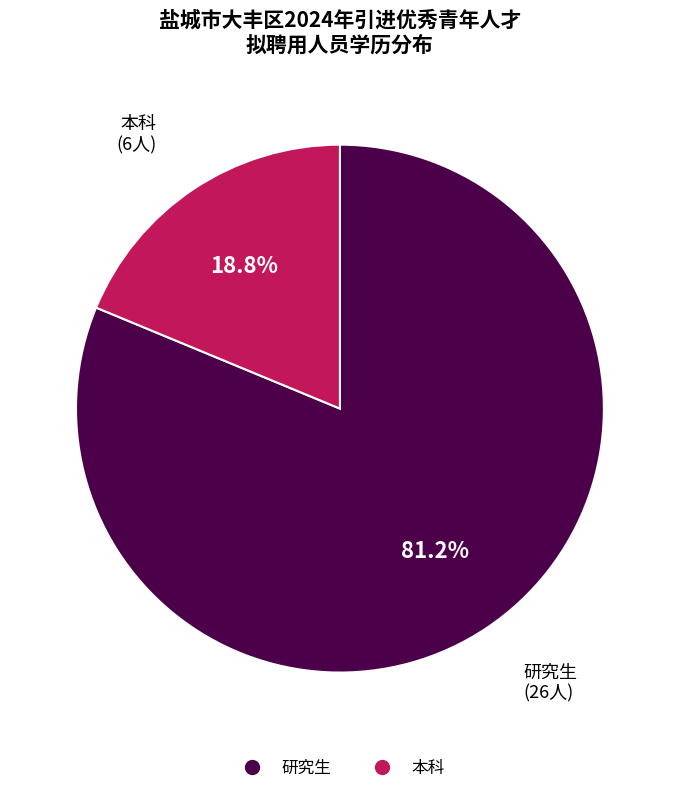

True or false: 研究生 accounts for 74% of the total.

False